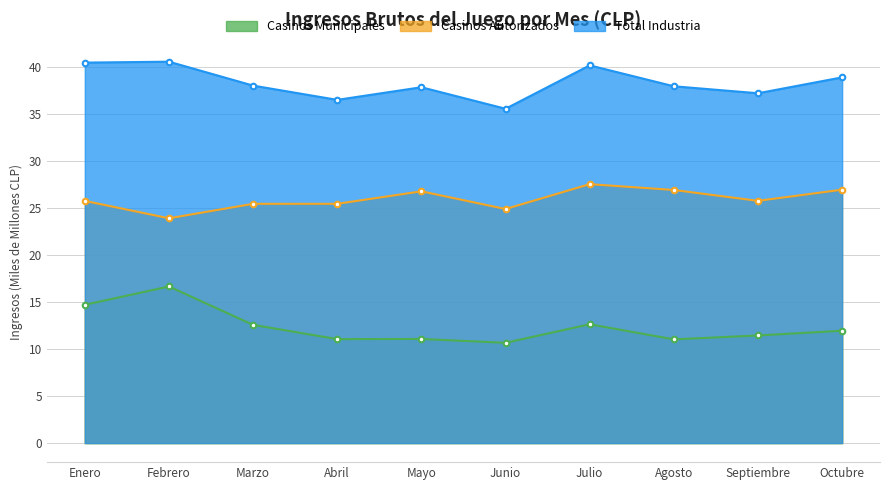

Read the Casinos Municipales value at Junio.

10.7